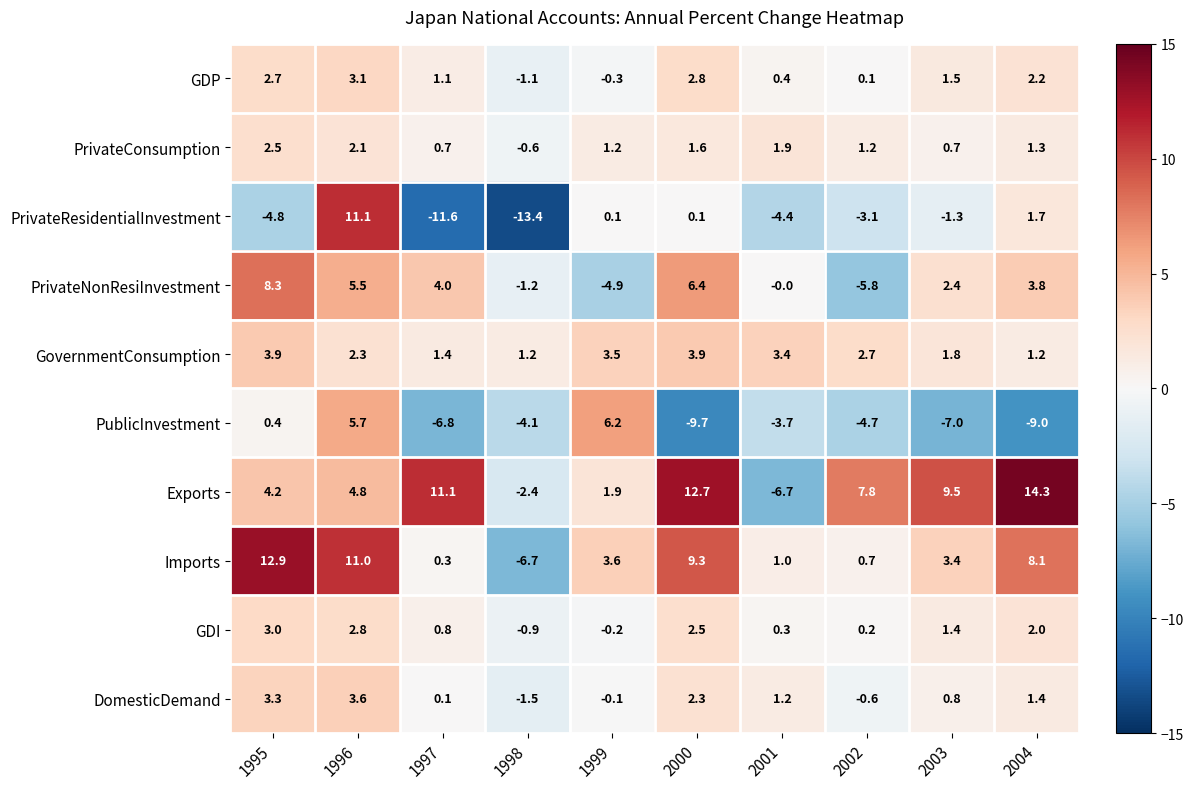

At which category does the chart reach its minimum across all series?

1998